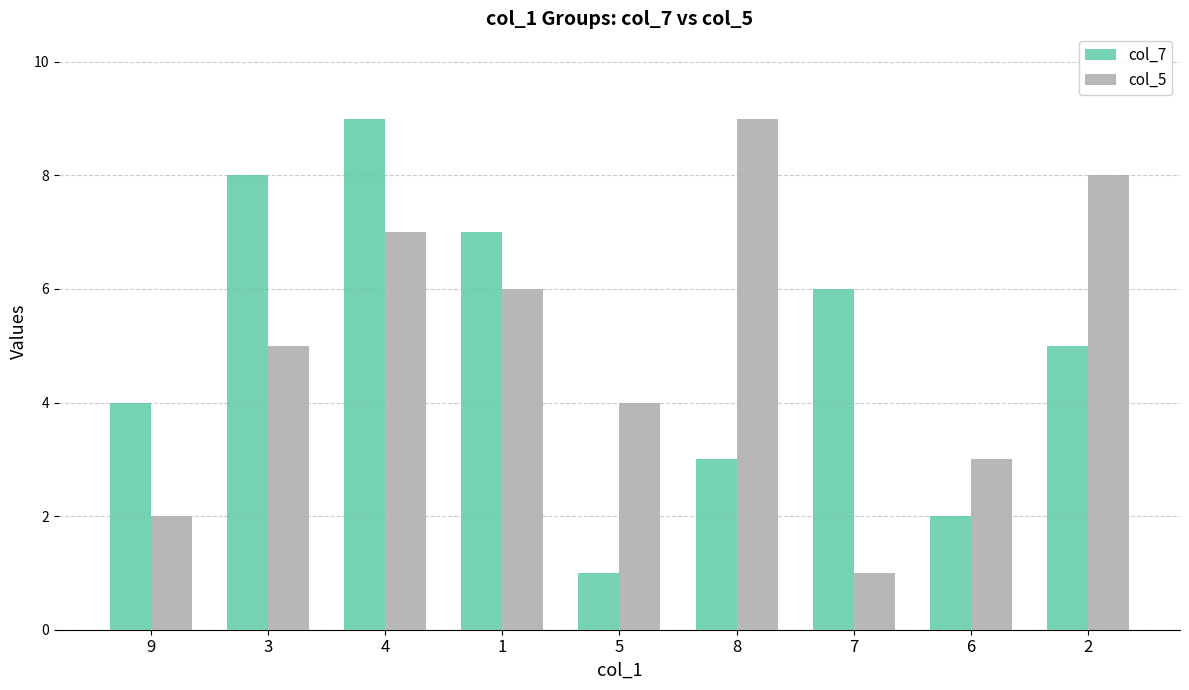

What is the maximum value shown in the chart?

9